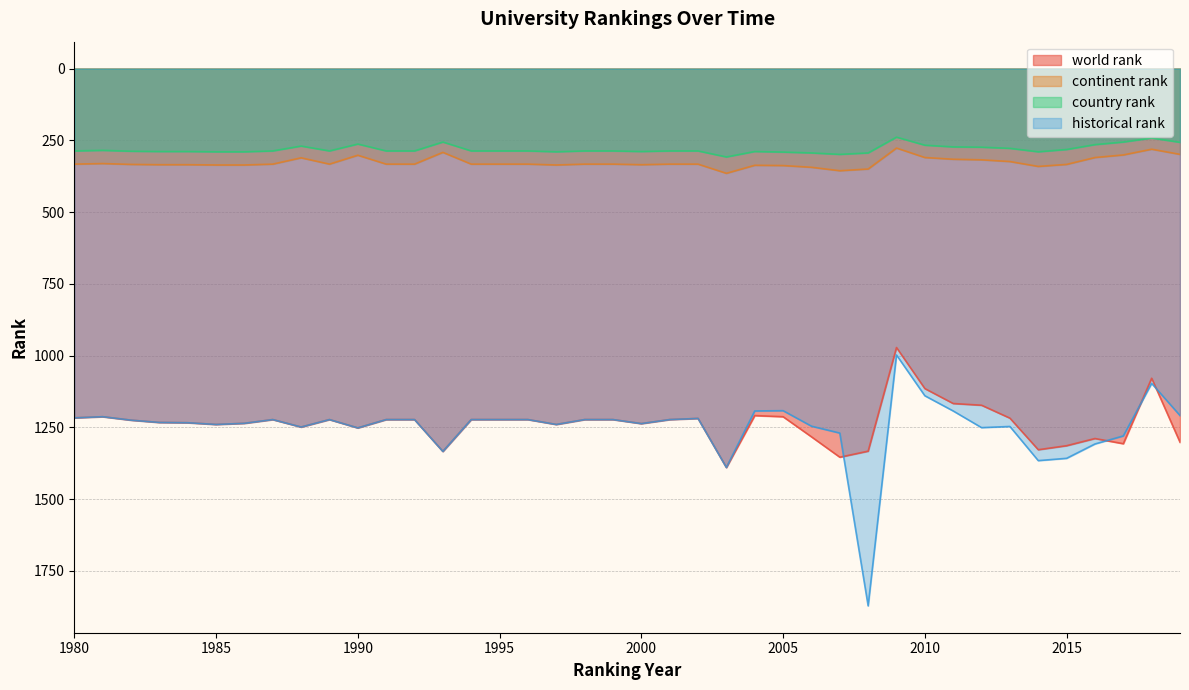

True or false: country rank and continent rank cross at least once.

False